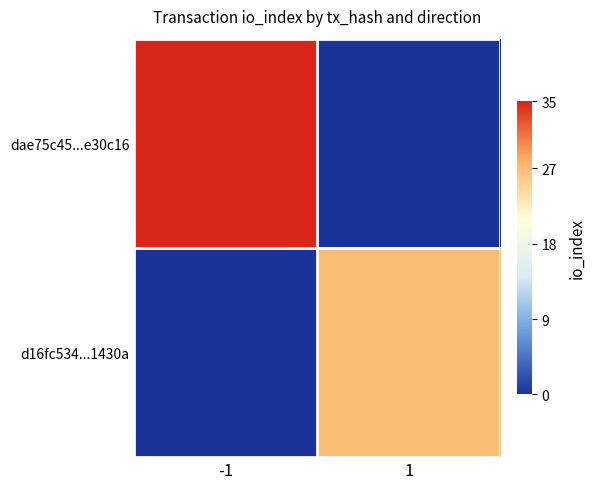

What is the total value across all series at -1?

35